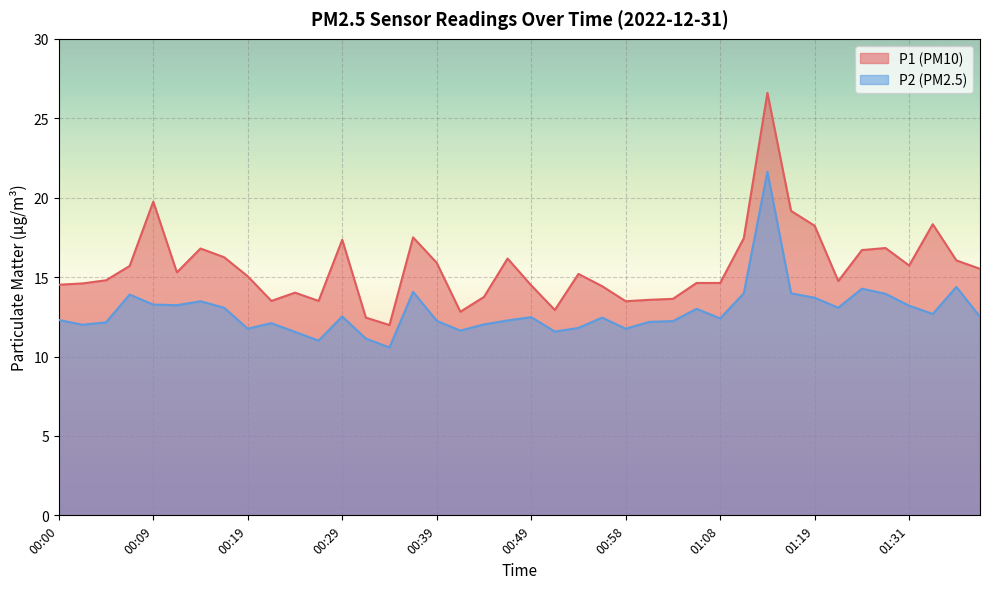

What is the minimum value for P2?

10.6